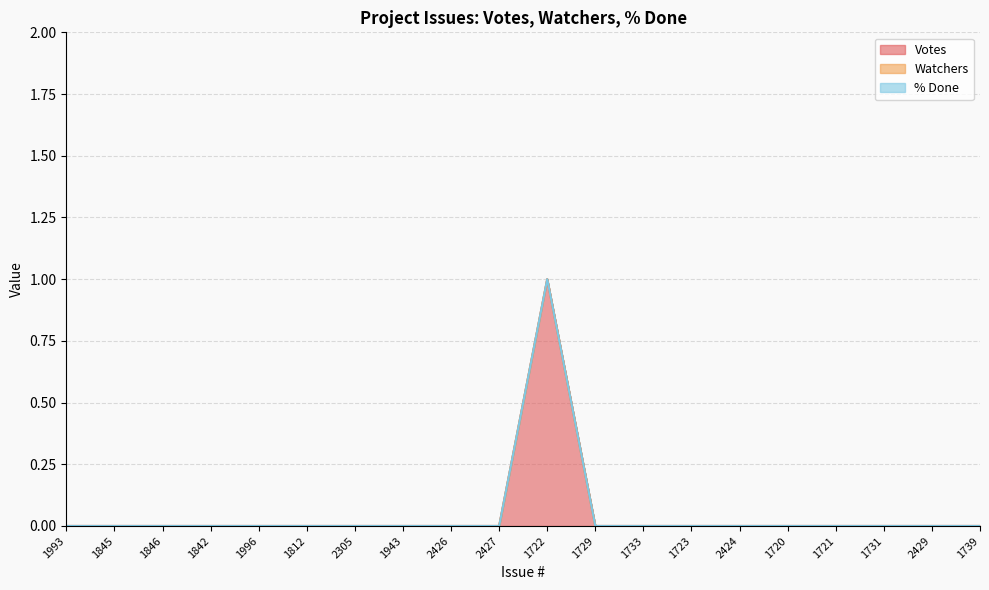

Is it true that Watchers equals 0 at 2426?

True